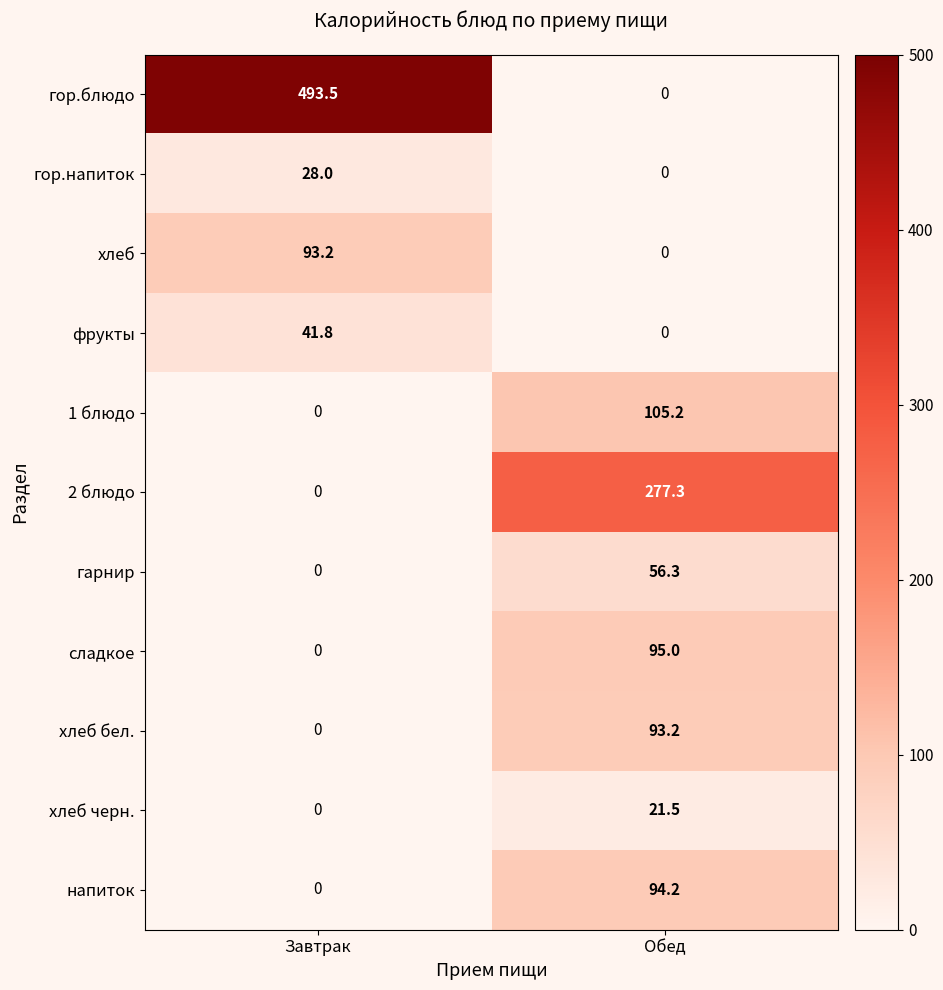

What is the total value across all series at Обед?

742.7